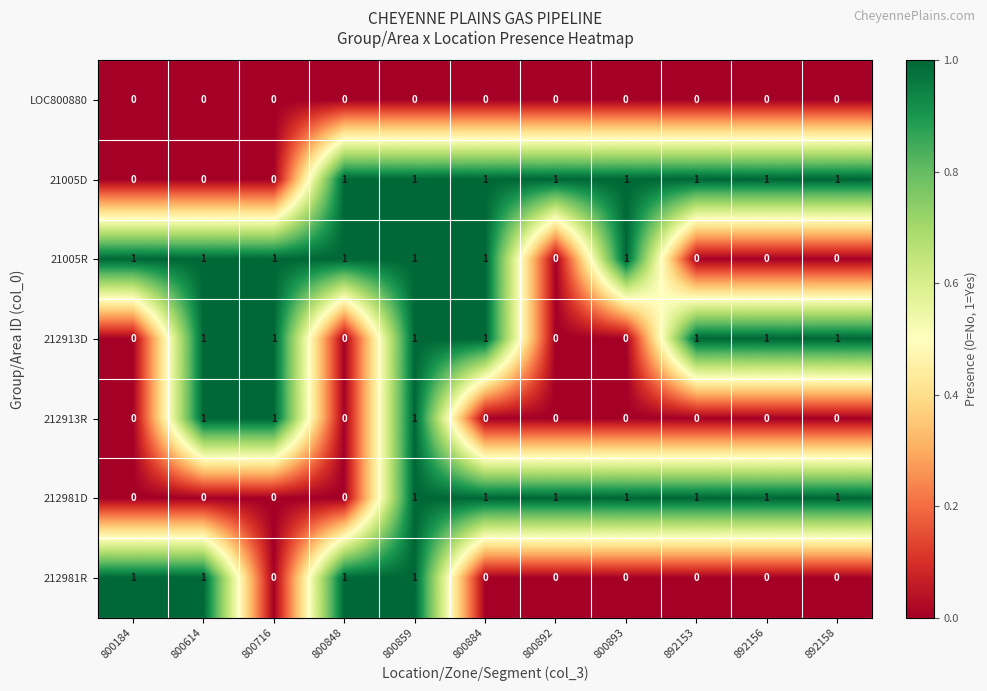

At how many categories does at least one series exceed 0?

11